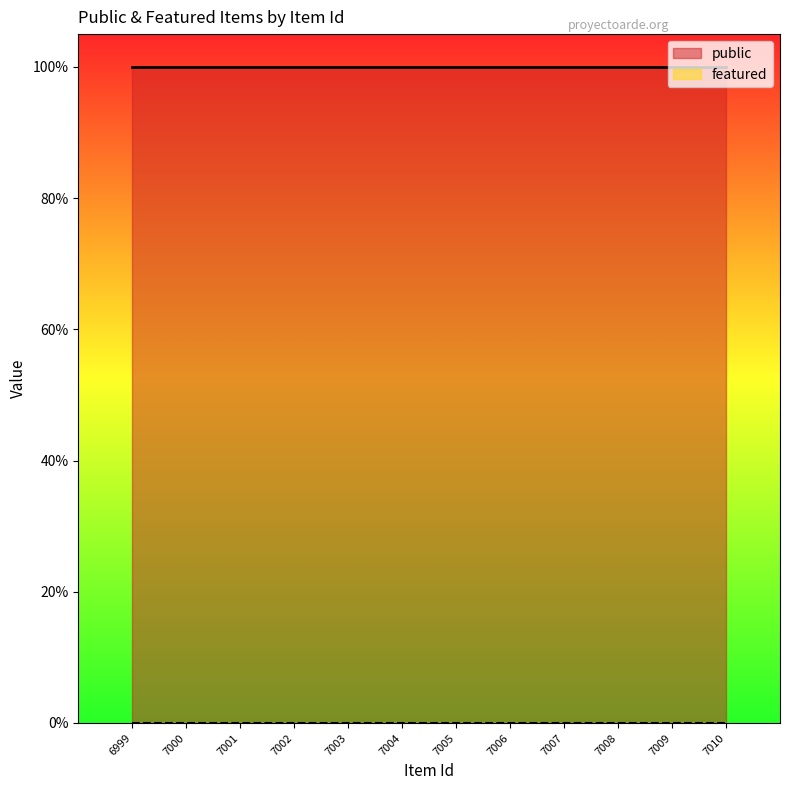

Reading right to left, what are all the values shown in this chart?

public: 7010=1	7009=1	7008=1	7007=1	7006=1	7005=1	7004=1	7003=1	7002=1	7001=1	7000=1	6999=1
featured: 7010=0	7009=0	7008=0	7007=0	7006=0	7005=0	7004=0	7003=0	7002=0	7001=0	7000=0	6999=0